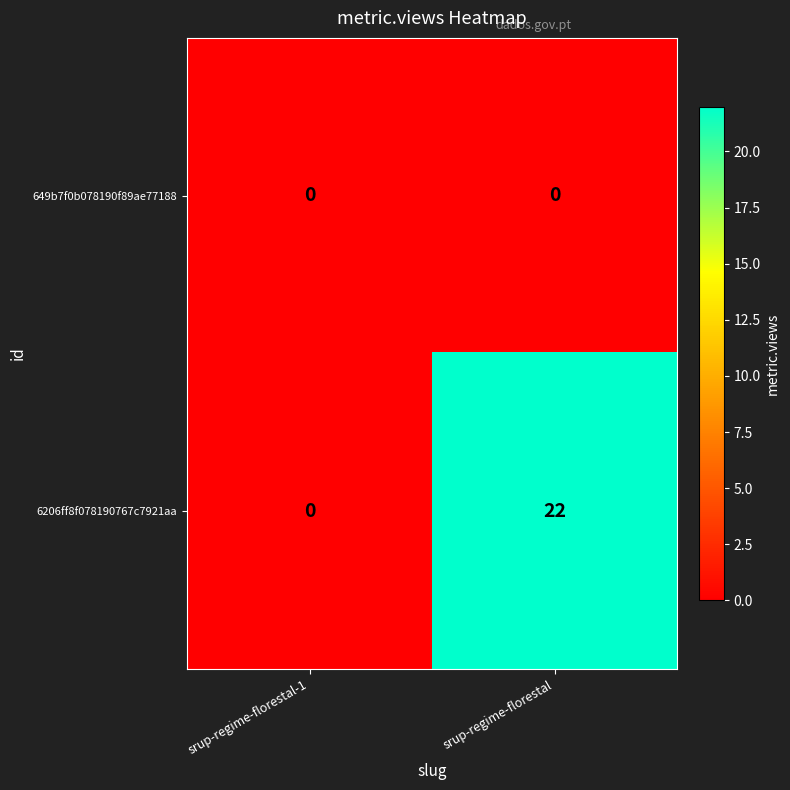

Reading left to right, extract all data points from this chart.

649b7f0b078190f89ae77188: 0	0
6206ff8f078190767c7921aa: 0	22